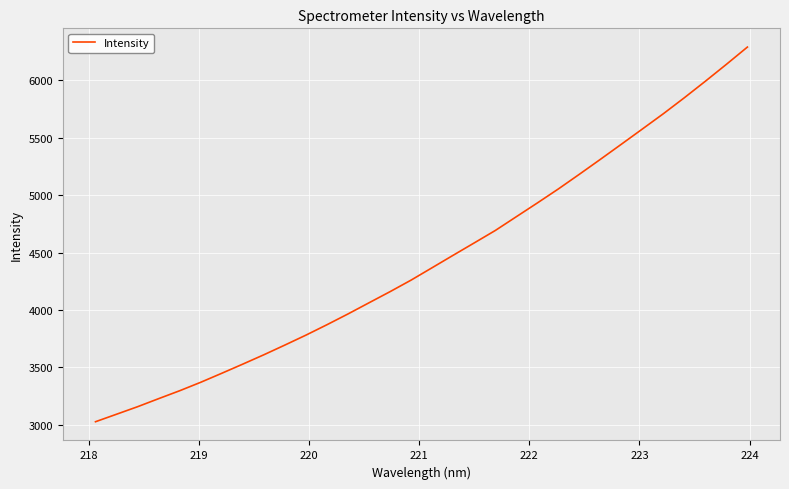

What is the average value?

4436.5